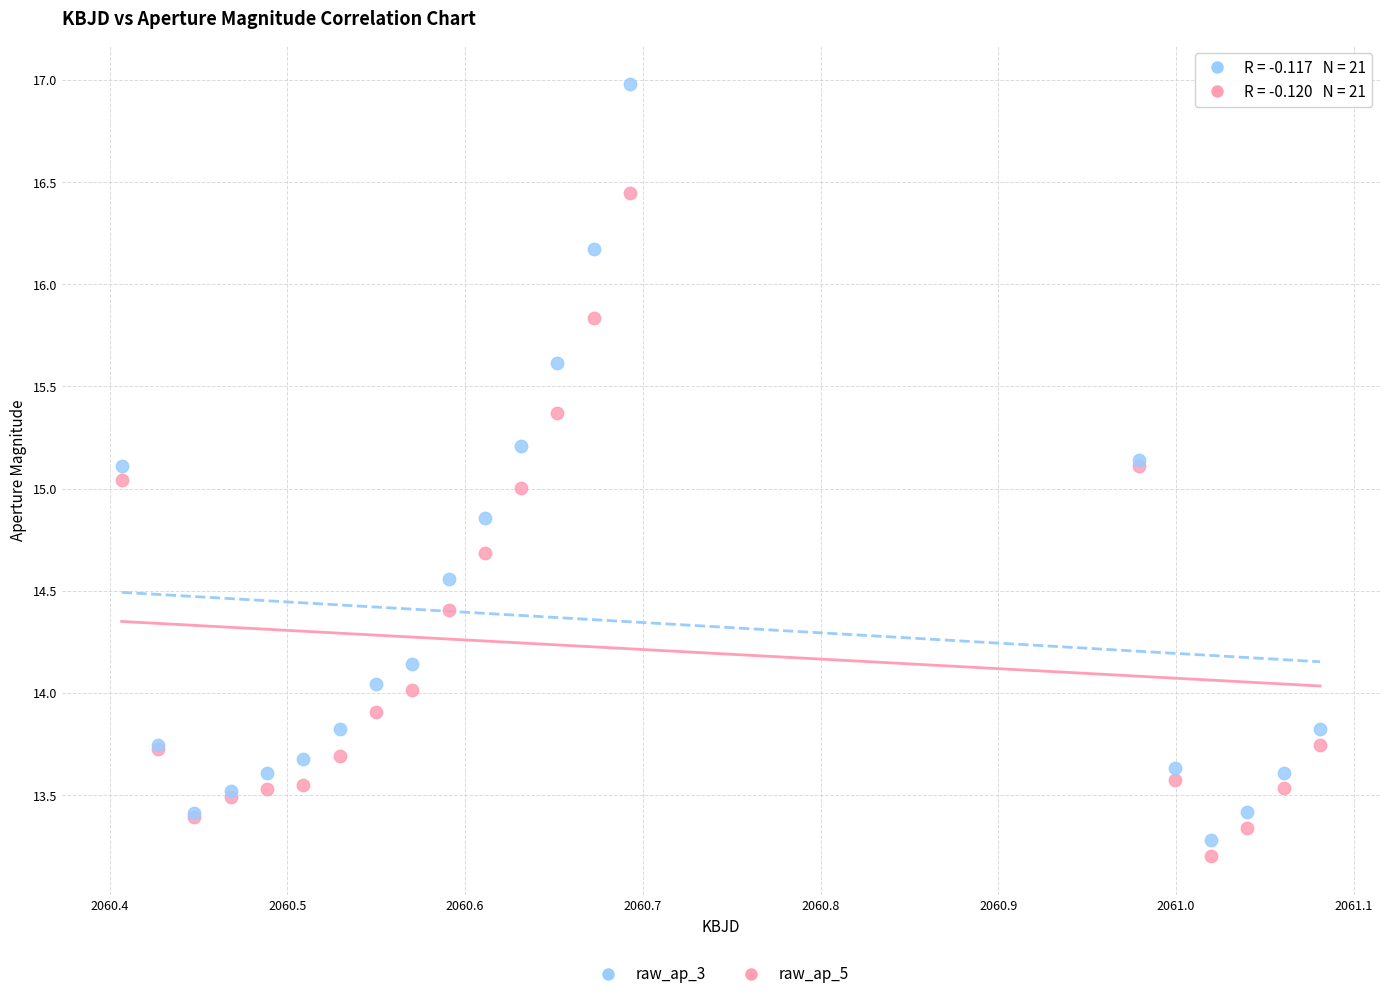

Which series contains the lowest Y value?

raw_ap_5